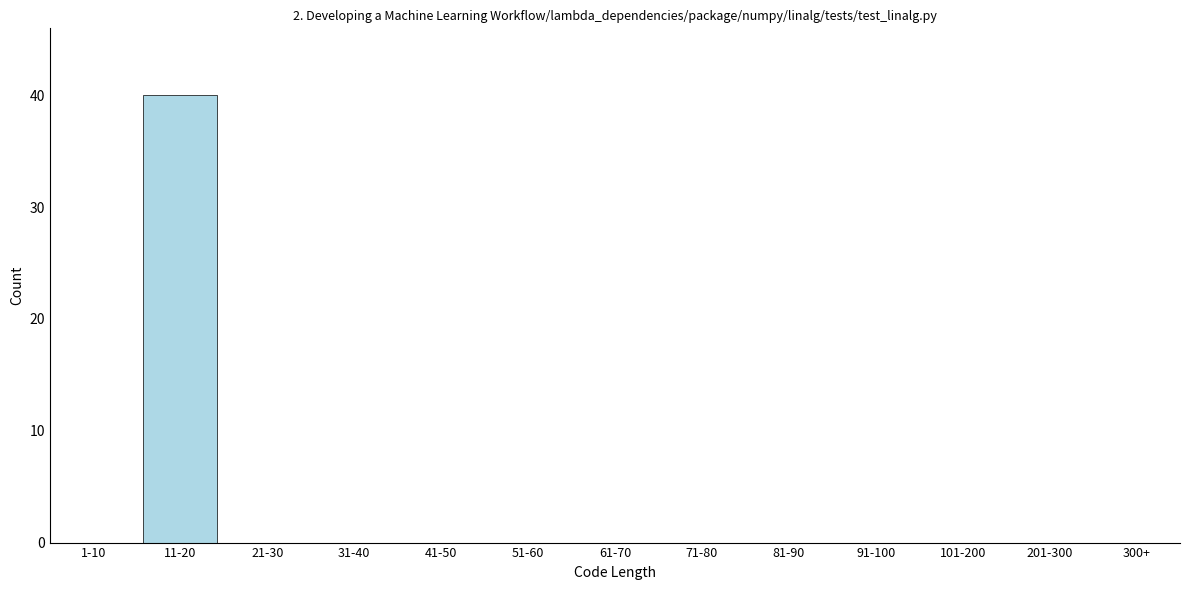

Reading left to right, what are all the values shown in this chart?

1-10=0	11-20=40	21-30=0	31-40=0	41-50=0	51-60=0	61-70=0	71-80=0	81-90=0	91-100=0	101-200=0	201-300=0	300+=0